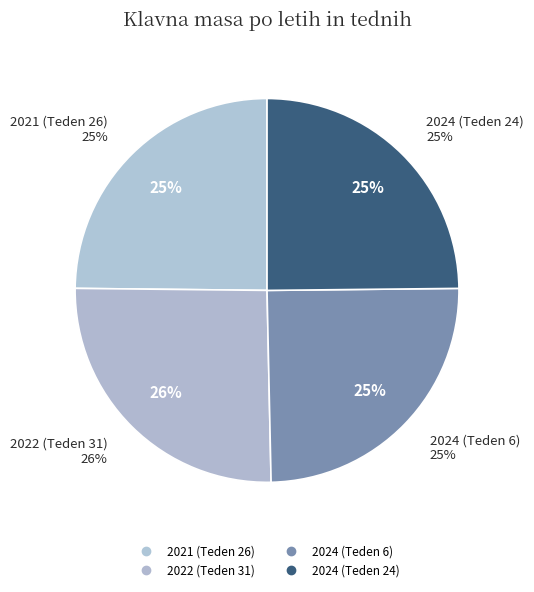

To the nearest percent, what is the combined percentage of 2024 (Teden 24) and 2024 (Teden 6)?

50%